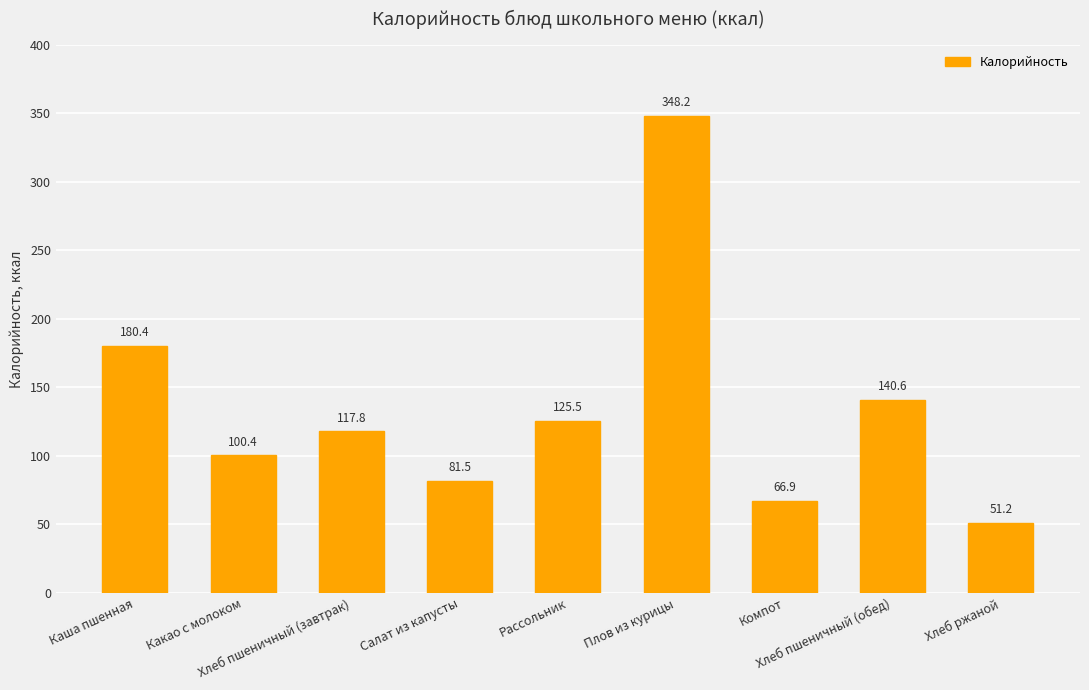

What is the sum of all values?

1212.6